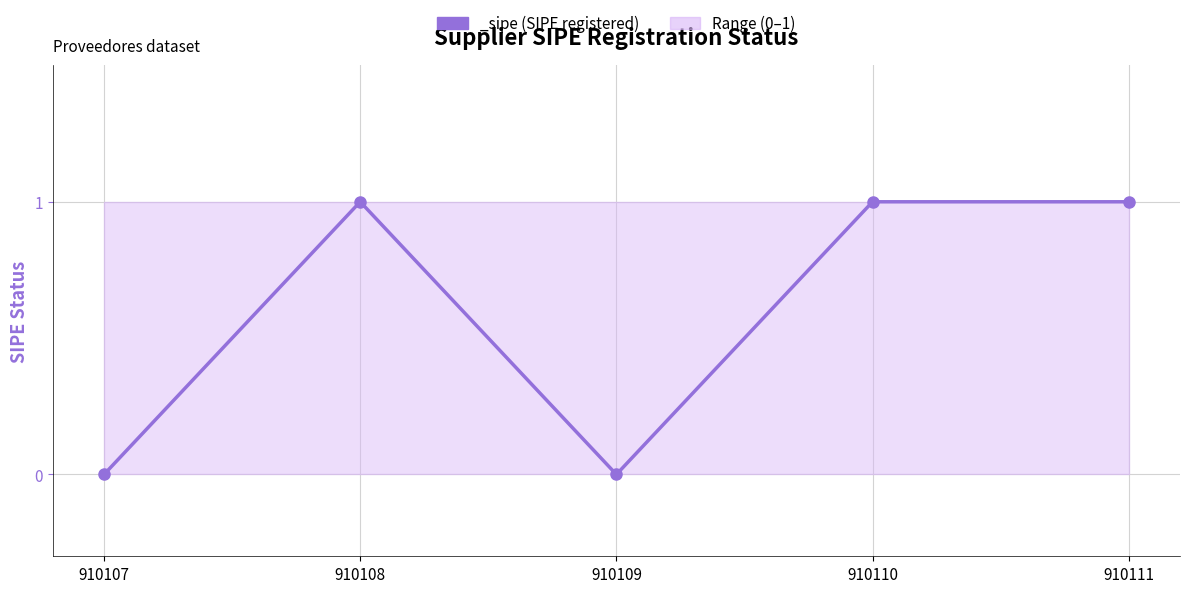

How many values are below 1?

2